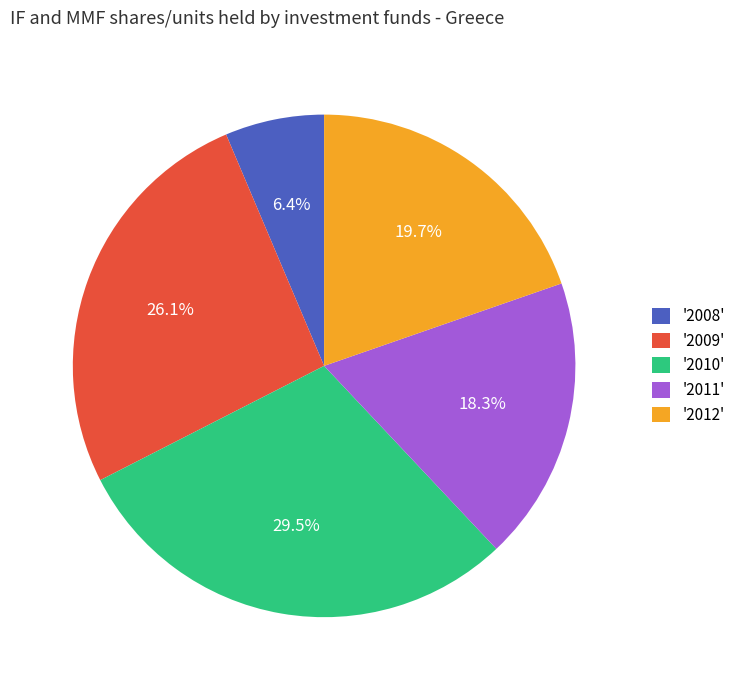

What is the ratio of the value at '2011' to the value at '2012'?

0.9